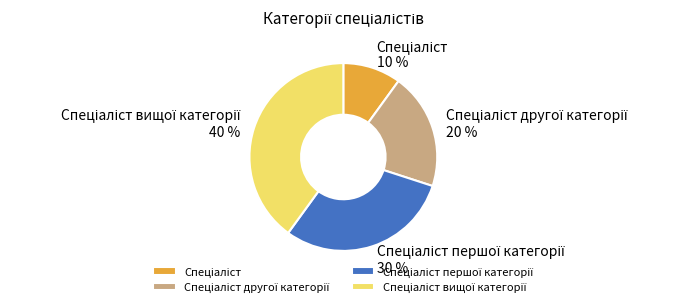

To the nearest percent, what is the difference between the largest and smallest slice percentages?

30%